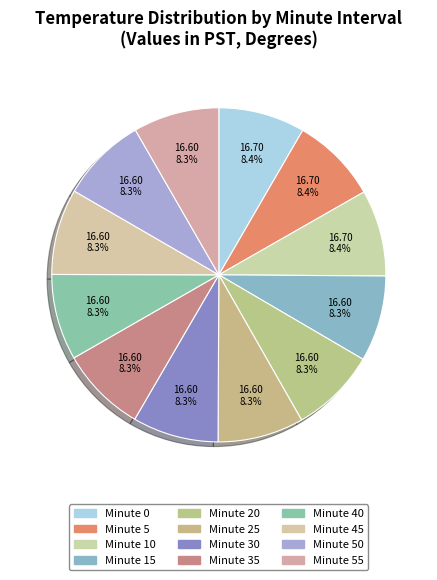

What percentage do Minute 45 and Minute 30 together represent?

16.6%